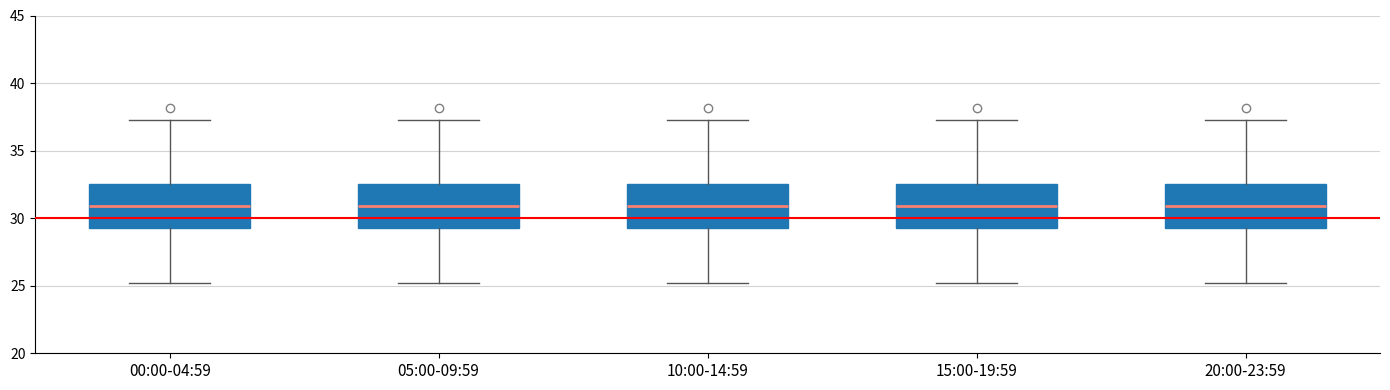

Where does the upper whisker of the box for 10:00-14:59 end on the y-axis? The values are not printed on the chart, so give them approximately, as read against the axis.

37.5